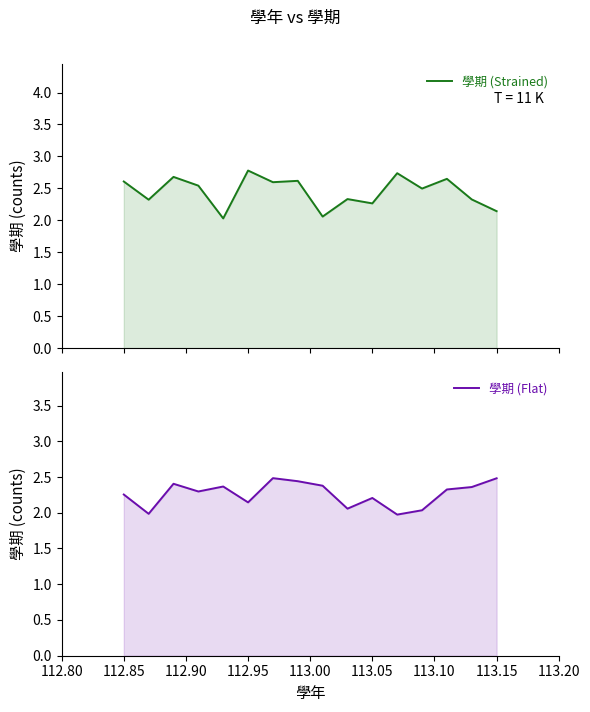

Does the chart have visible grid lines?

No